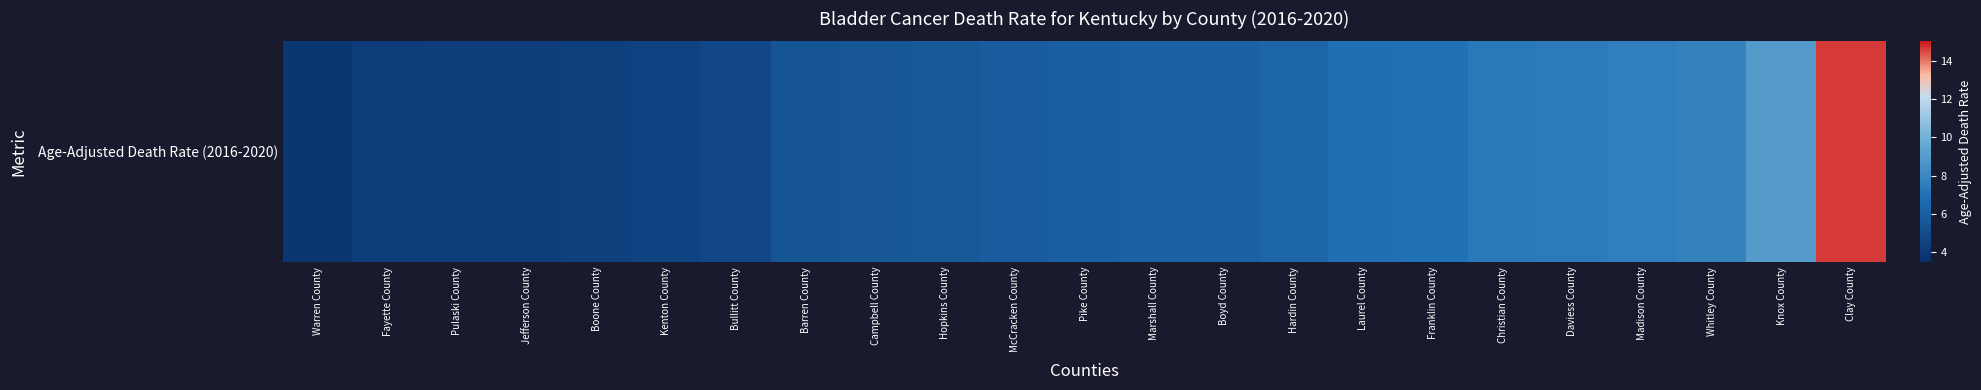

Between Boone County and Campbell County, which is larger?

Campbell County